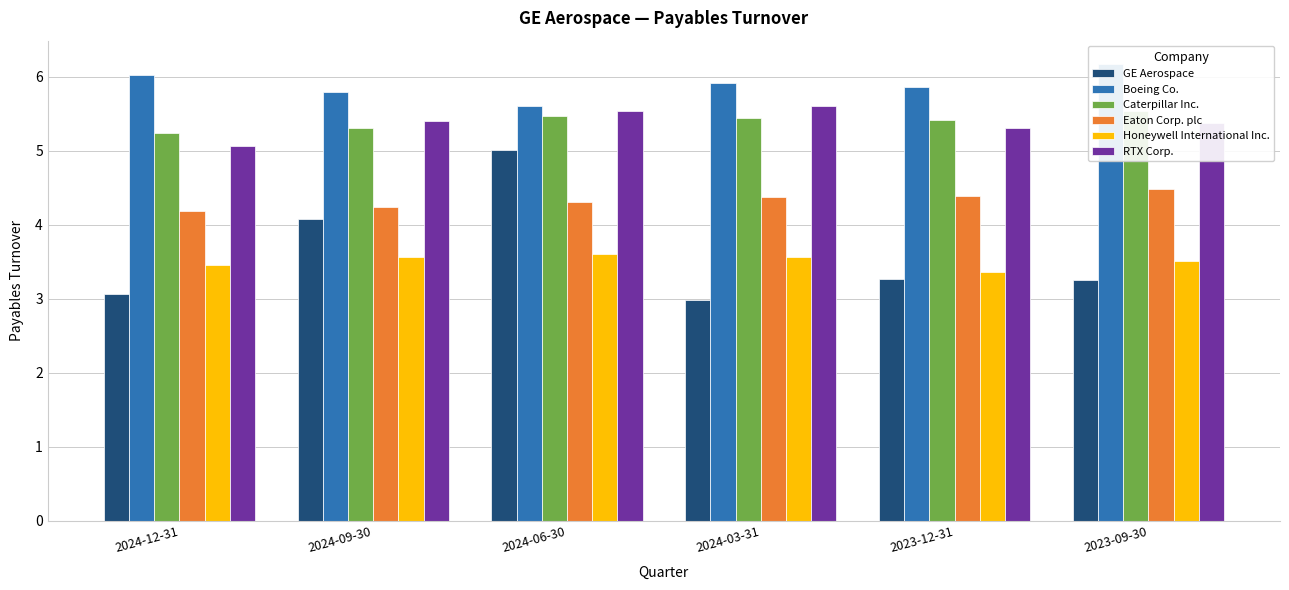

Reading left to right, extract all data points from this chart.

GE Aerospace: 2024-12-31=3.1	2024-09-30=4.1	2024-06-30=5.0	2024-03-31=3.0	2023-12-31=3.3	2023-09-30=3.3
Boeing Co.: 2024-12-31=6.0	2024-09-30=5.8	2024-06-30=5.6	2024-03-31=5.9	2023-12-31=5.9	2023-09-30=6.2
Caterpillar Inc.: 2024-12-31=5.2	2024-09-30=5.3	2024-06-30=5.5	2024-03-31=5.4	2023-12-31=5.4	2023-09-30=5.5
Eaton Corp. plc: 2024-12-31=4.2	2024-09-30=4.2	2024-06-30=4.3	2024-03-31=4.4	2023-12-31=4.4	2023-09-30=4.5
Honeywell International Inc.: 2024-12-31=3.5	2024-09-30=3.6	2024-06-30=3.6	2024-03-31=3.6	2023-12-31=3.4	2023-09-30=3.5
RTX Corp.: 2024-12-31=5.1	2024-09-30=5.4	2024-06-30=5.5	2024-03-31=5.6	2023-12-31=5.3	2023-09-30=5.4